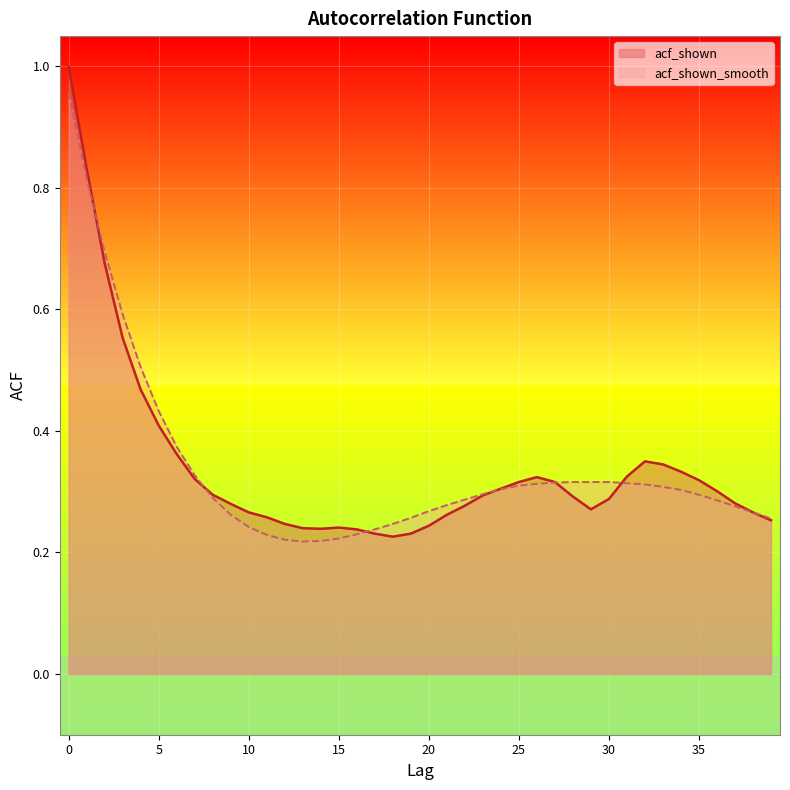

What is the difference between the maximum and minimum values in the acf_shown_smooth series?

0.7